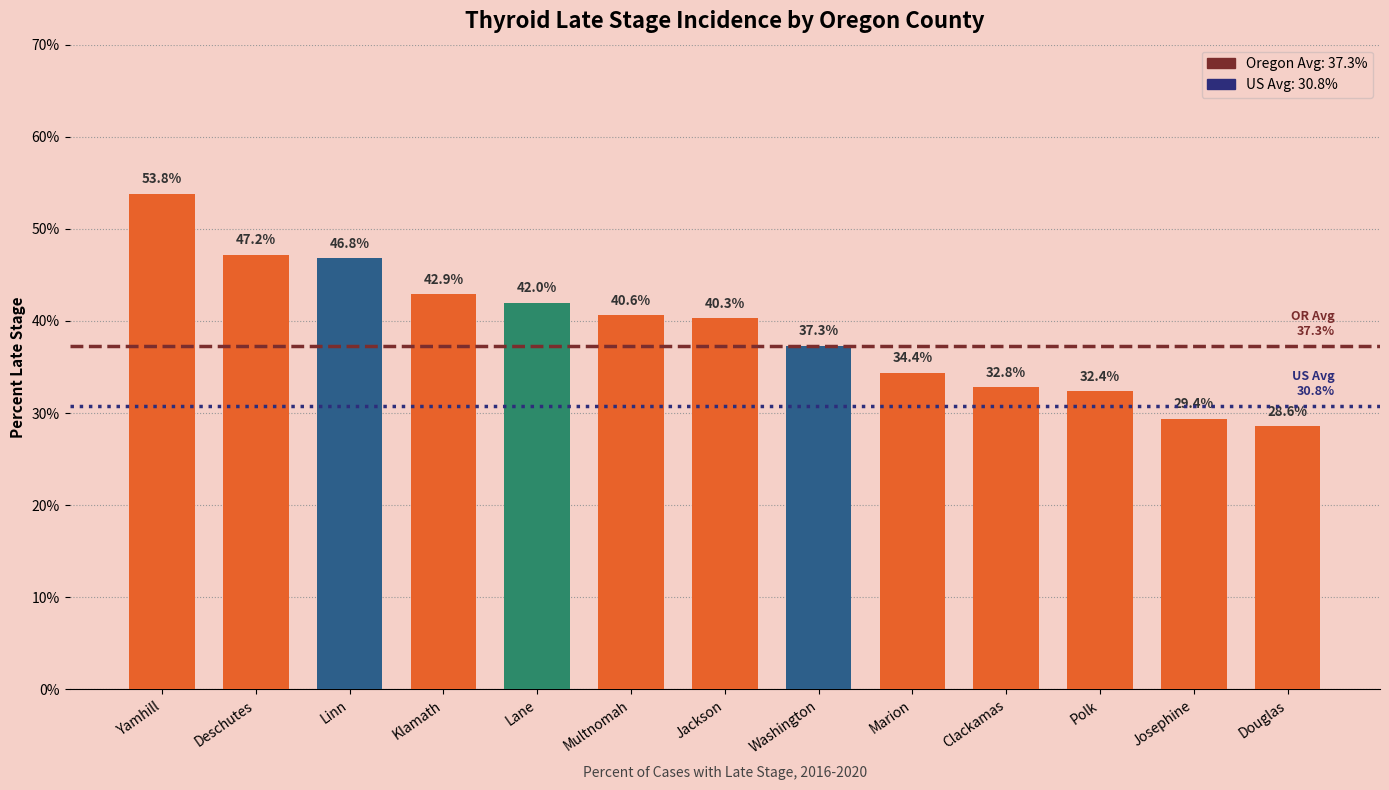

Which has a higher value, Multnomah or Jackson?

Multnomah